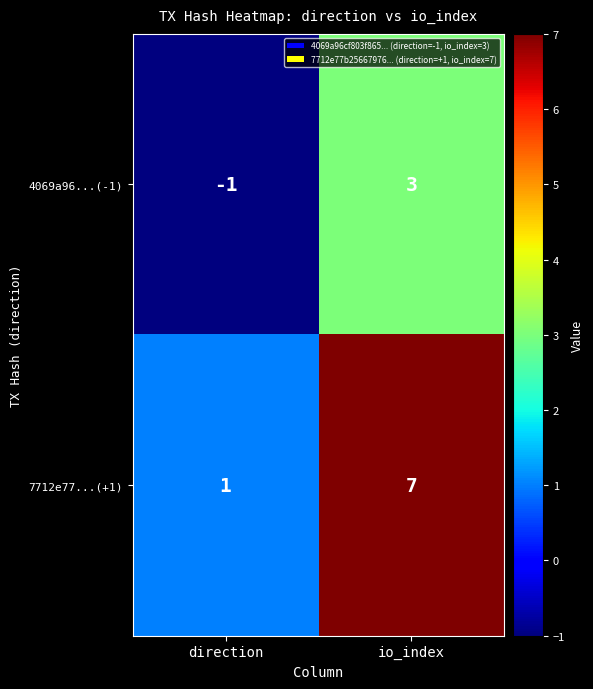

Rank the series at direction from highest to lowest value.

7712e77...(+1), 4069a96...(-1)